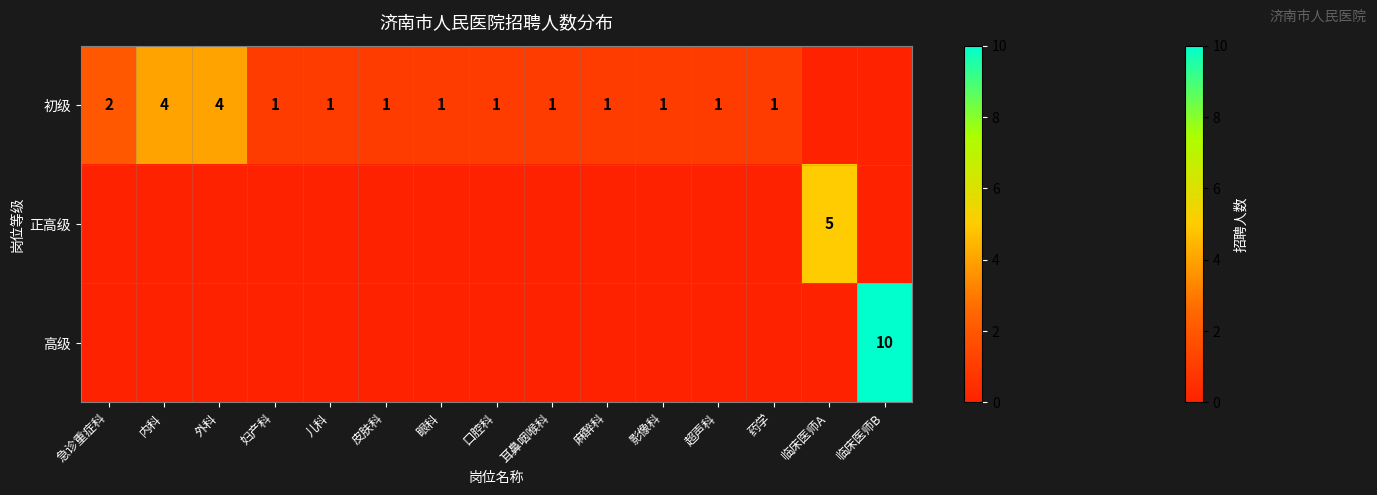

What is the greatest value displayed?

10